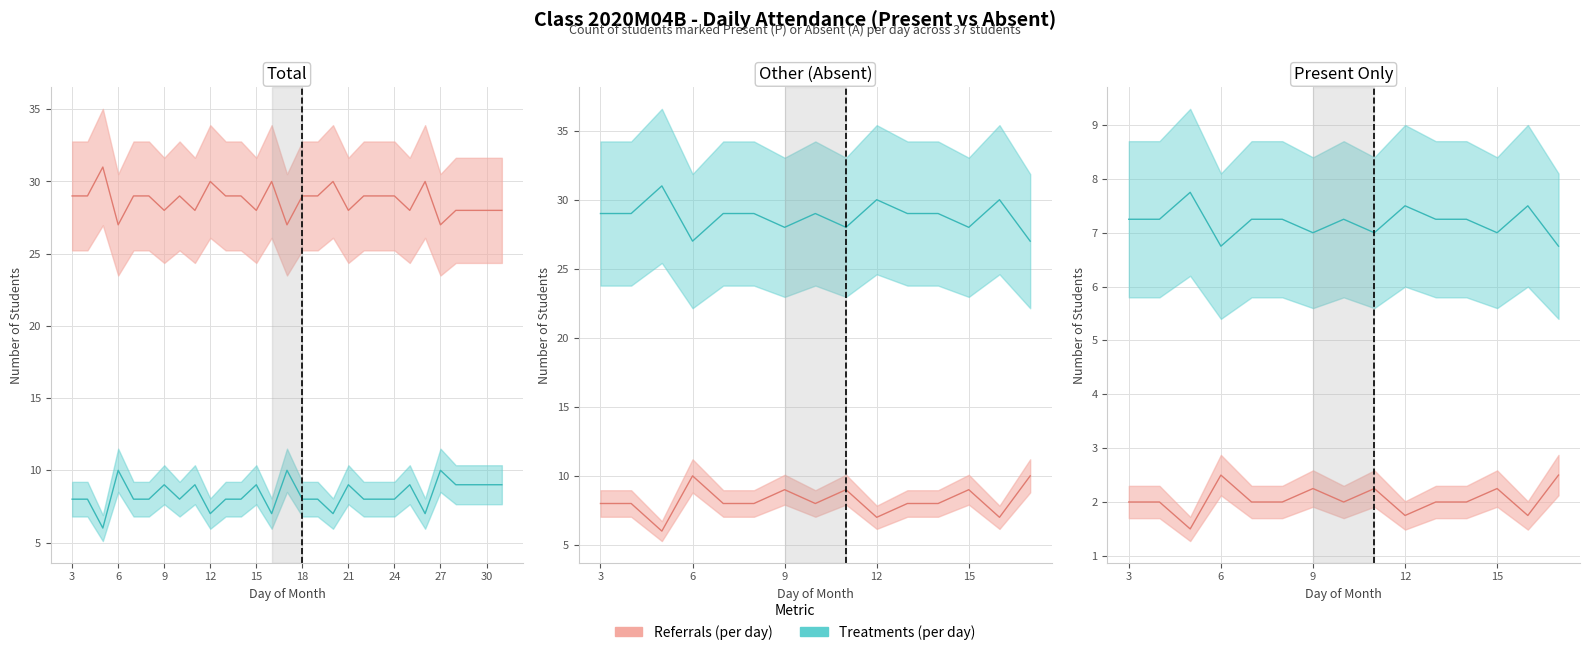

What is the difference between the Present (P) values at 4 and 30?

1